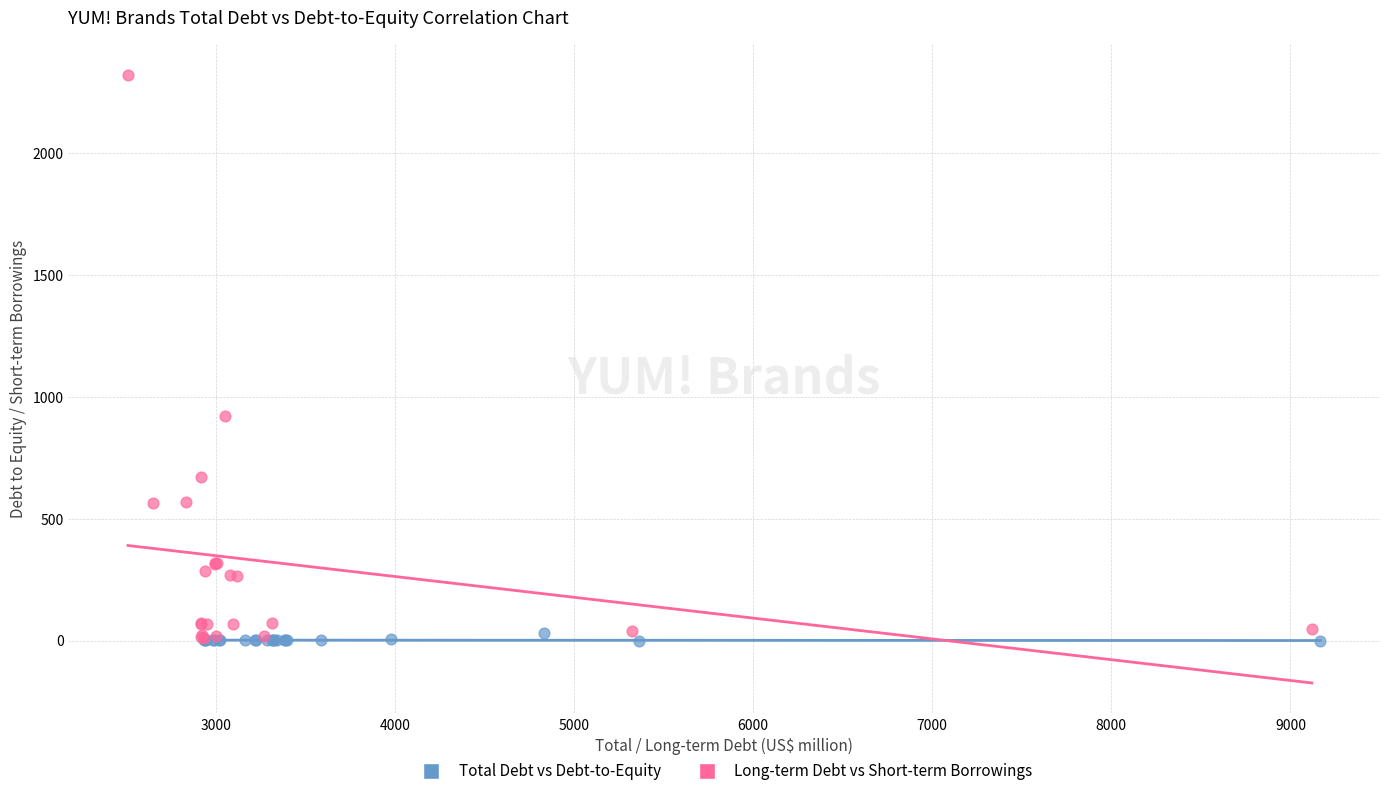

Which series reaches the maximum Y coordinate?

Long-term Debt vs Short-term Borrowings